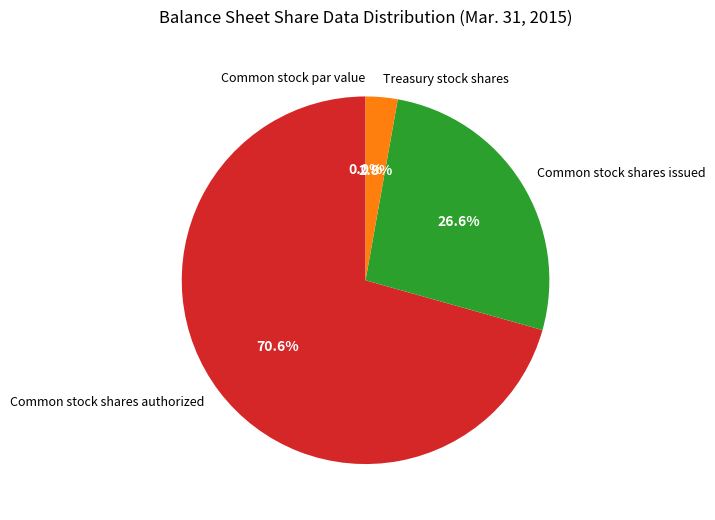

The Treasury stock shares slice represents 3% of the pie. True or false?

True